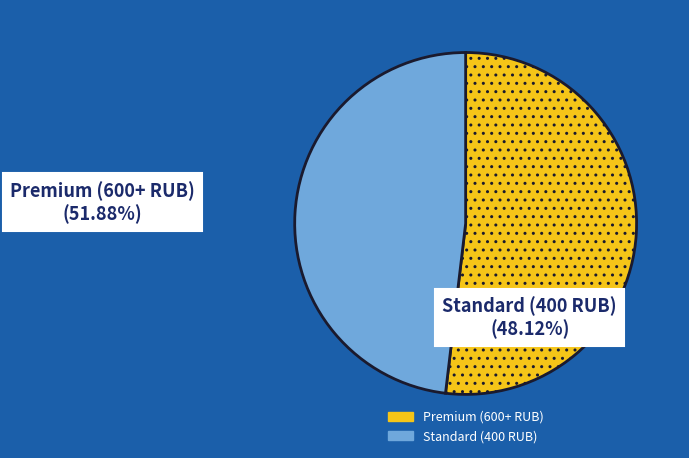

Is there any slice that represents more than half of the pie?

Yes